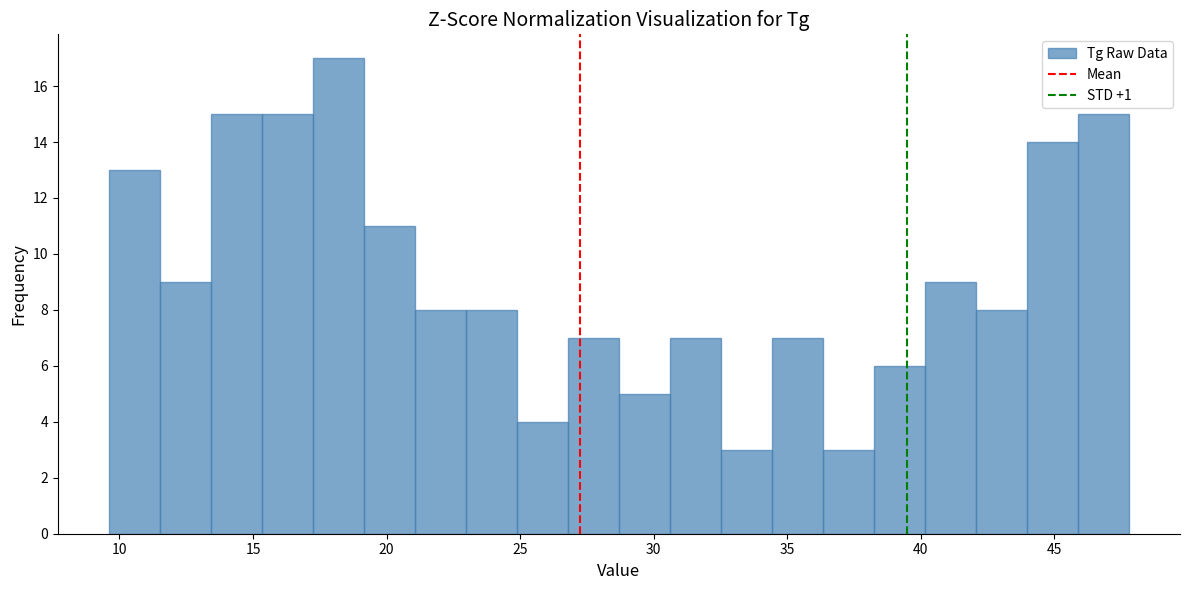

Read against the x-axis, roughly where is the centre of the tallest bar?

18.0